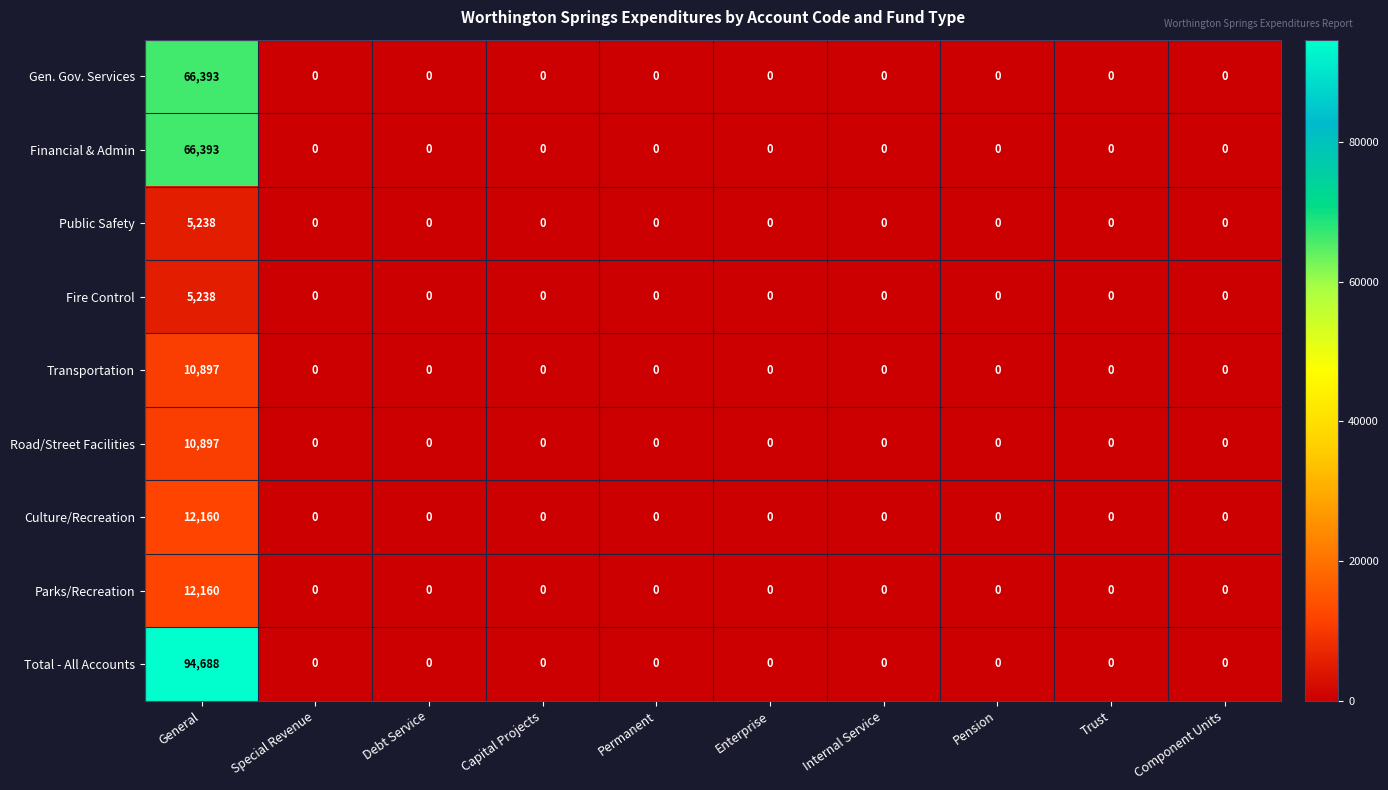

What is the difference between the highest and lowest values at General?

89450